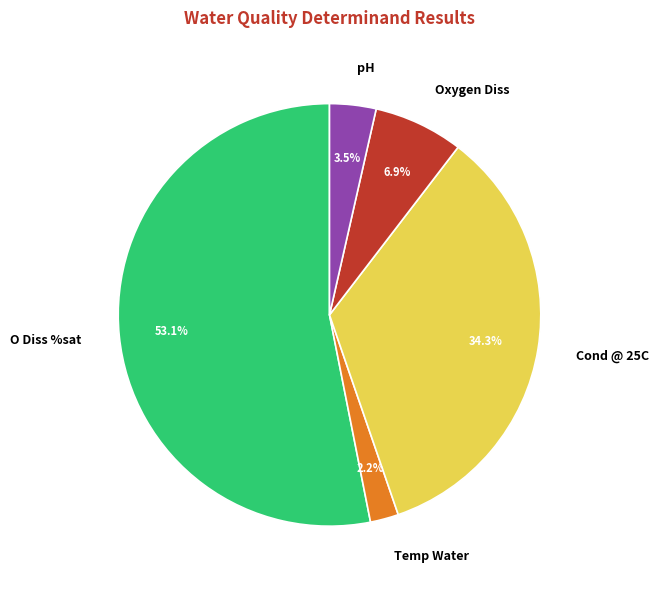

What is the total percentage of Cond @ 25C and Temp Water?

36.5%